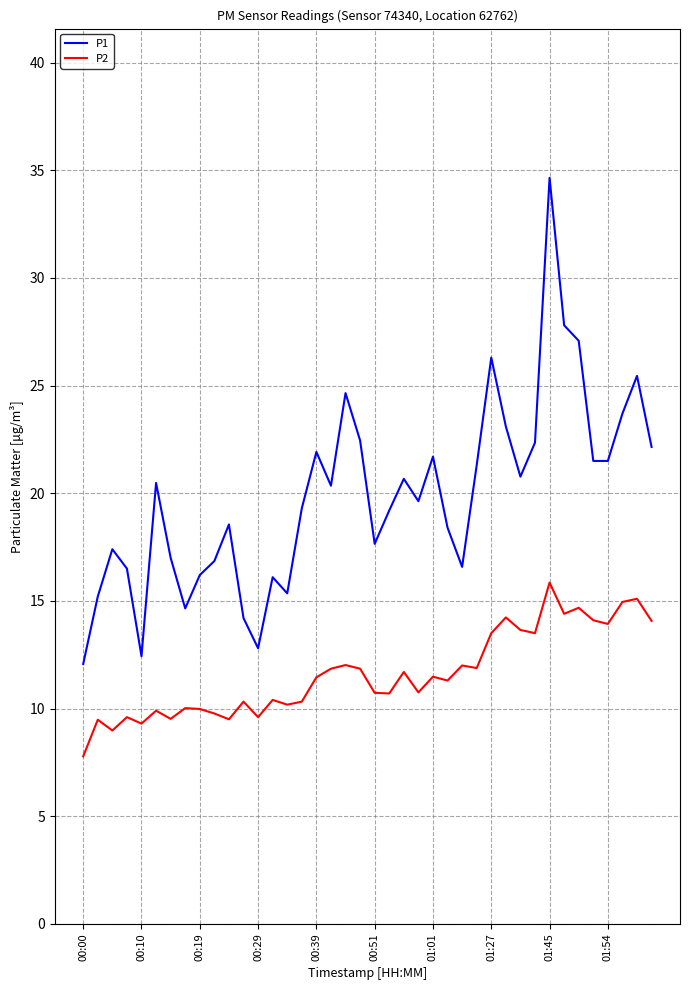

Which series has the largest range (max minus min)?

P1